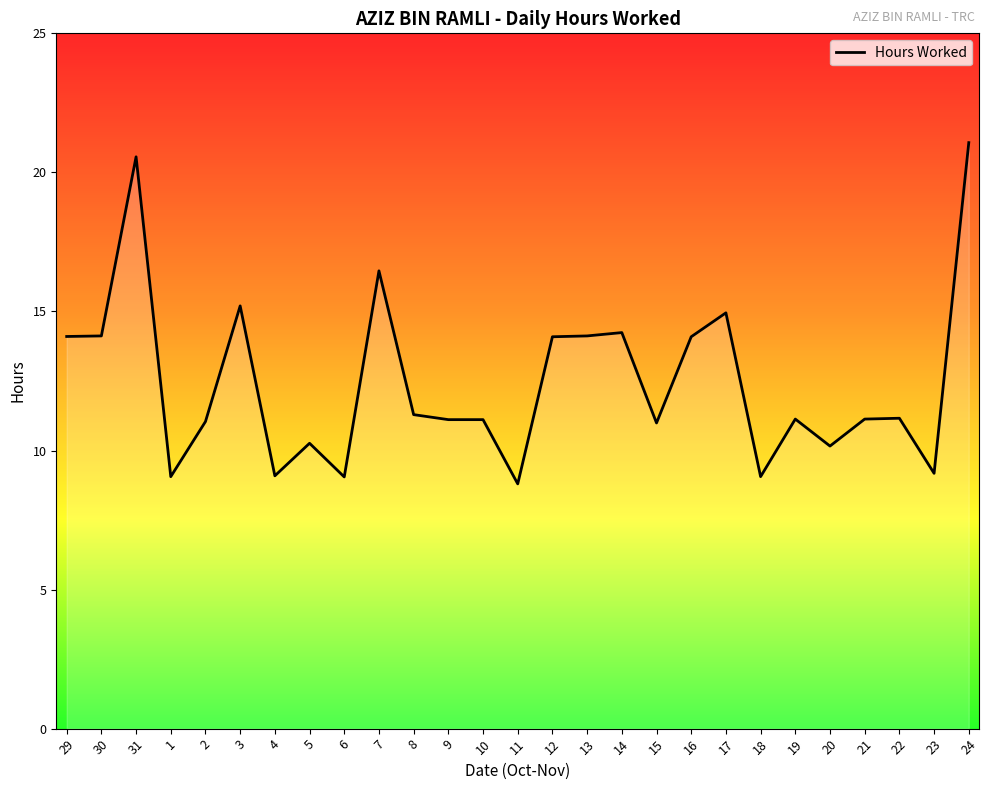

What is the difference between the maximum and second lowest values?

12.0